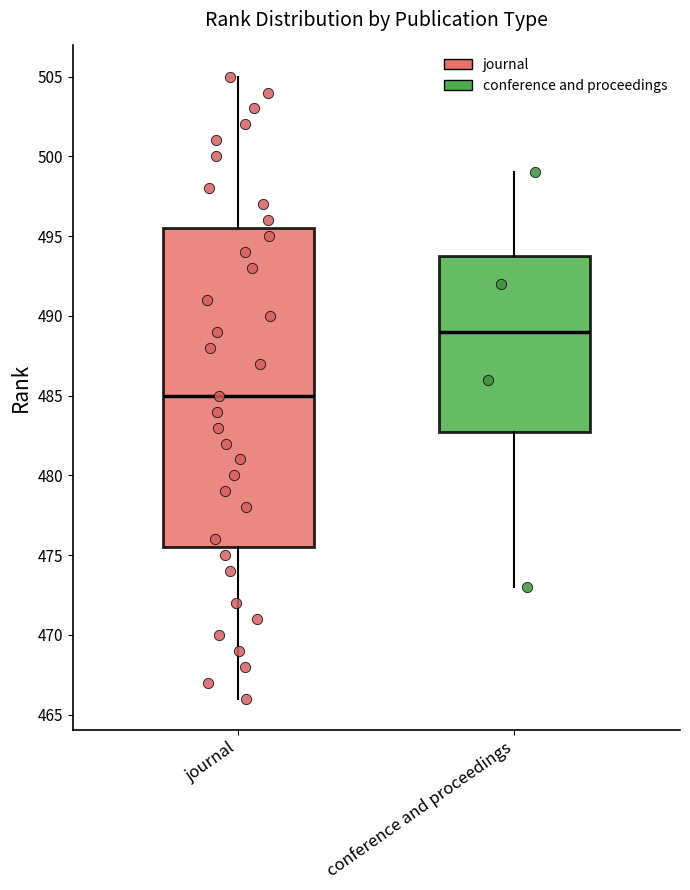

Which box's median line is the highest?

conference and proceedings